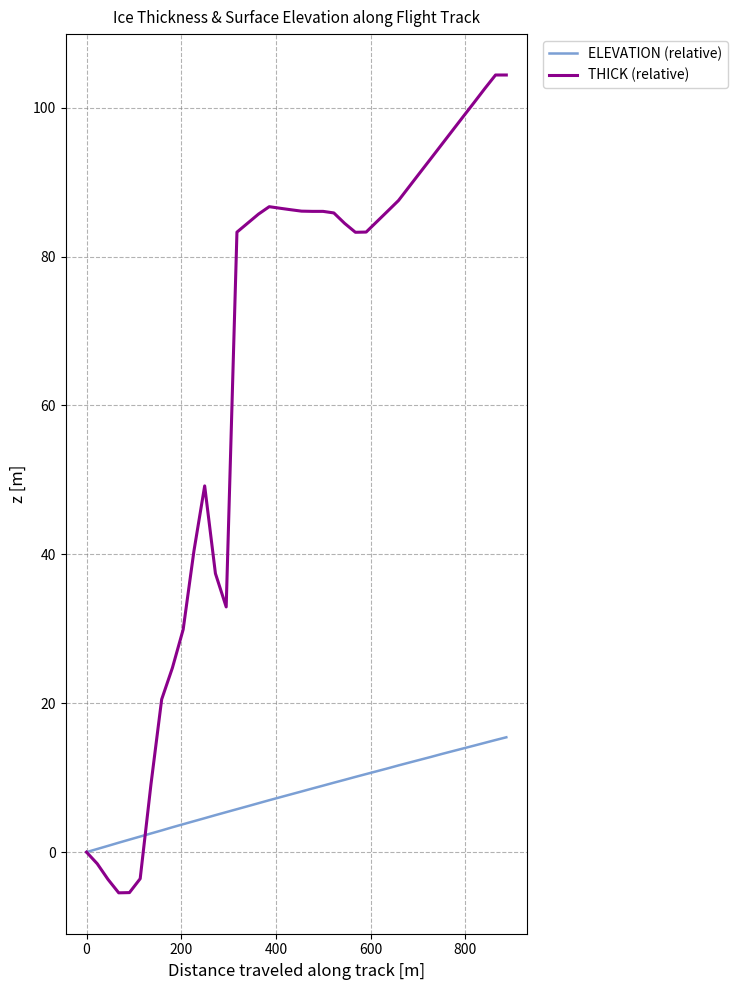

Rank the series by their maximum value, from lowest to highest.

ELEVATION (relative), THICK (relative)